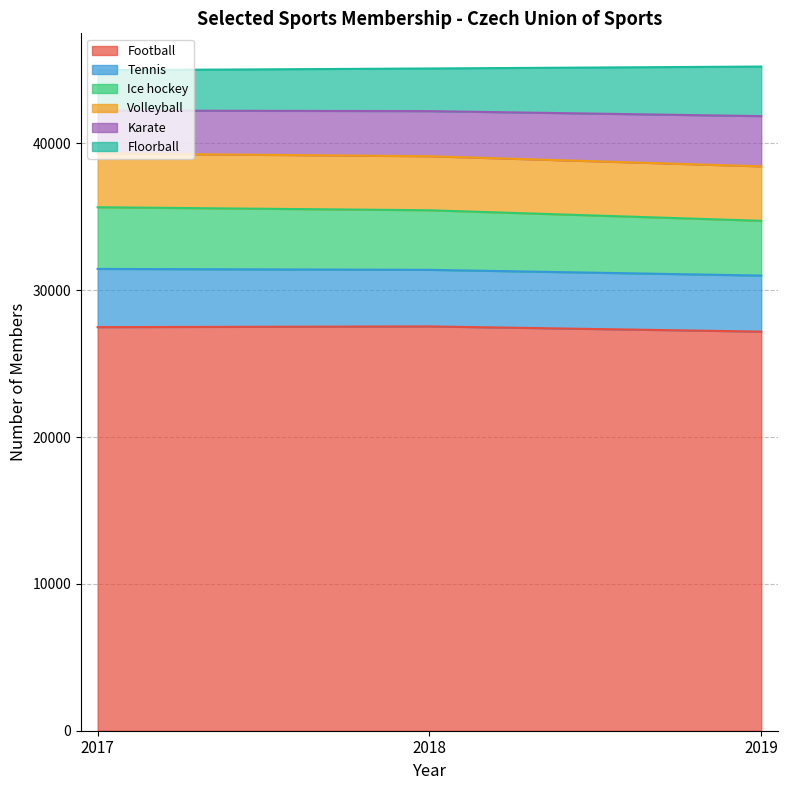

Which has a higher value, 2017 or 2018?

2018